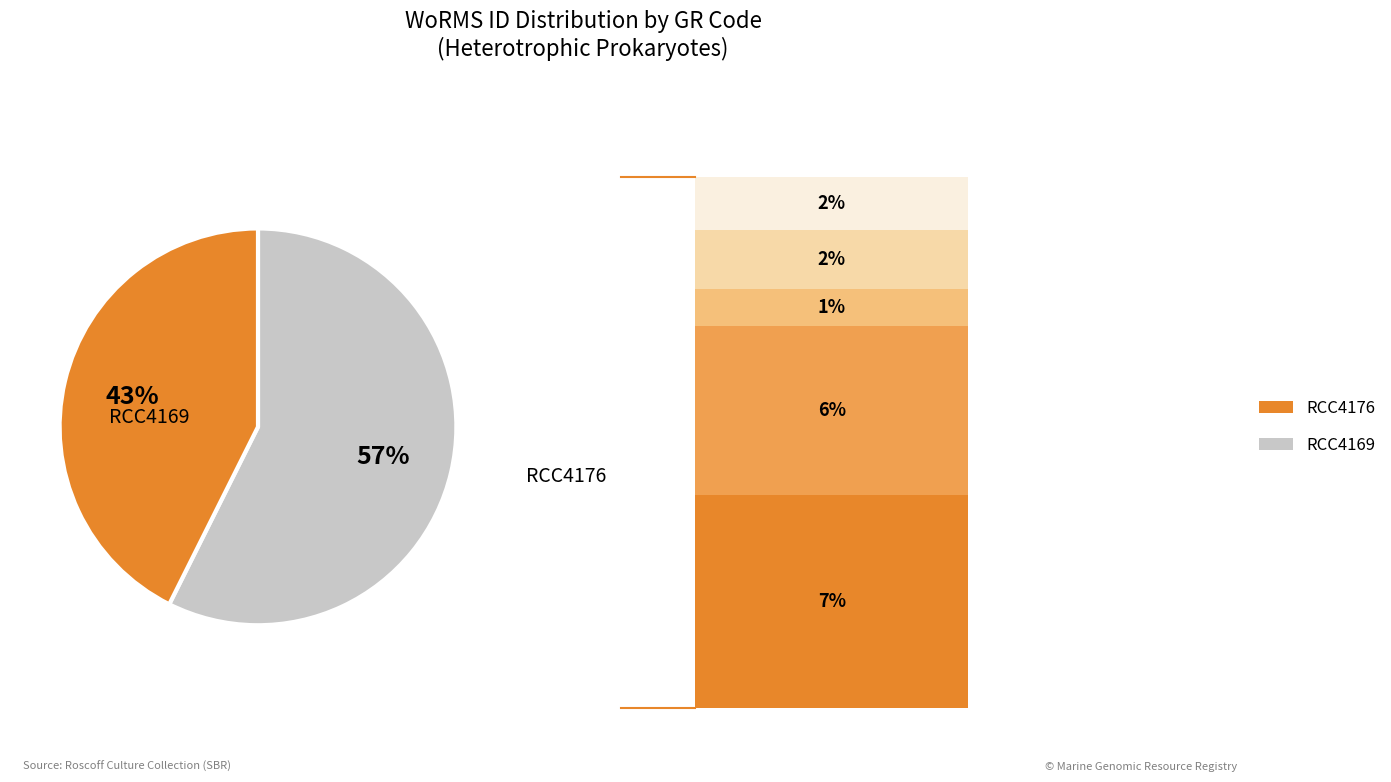

Does any single category account for the majority?

Yes